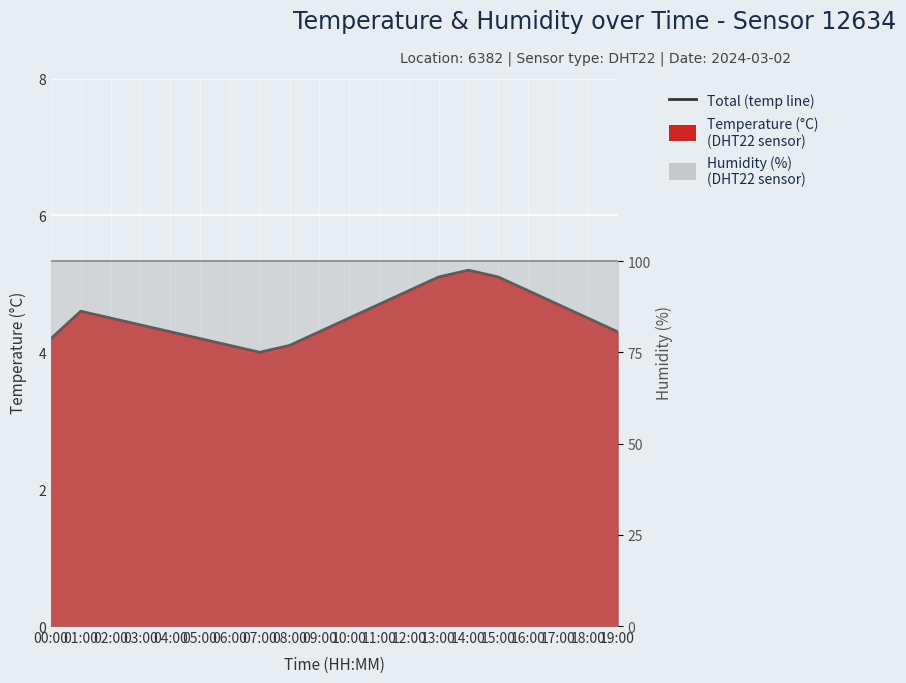

What is the sum of all values?

90.6